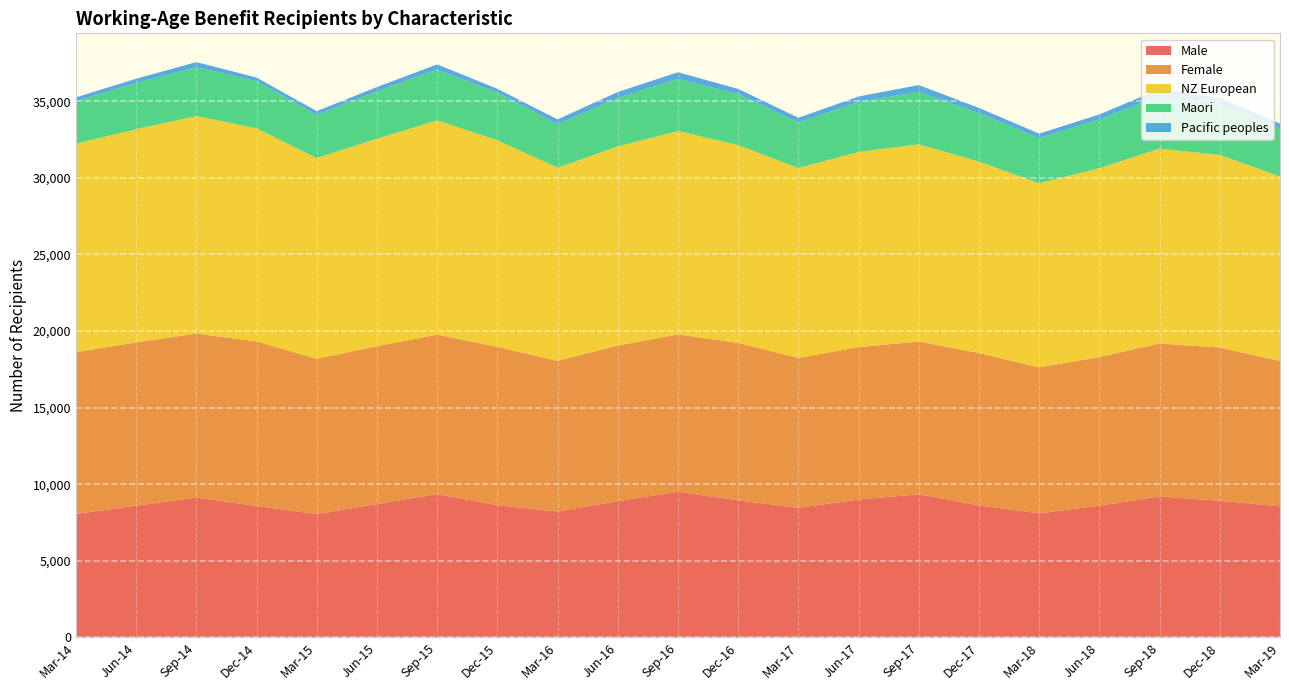

Reading right to left, transcribe all the data shown in this chart.

Male: Mar-19=8560	Dec-18=8915	Sep-18=9196	Jun-18=8602	Mar-18=8093	Dec-17=8619	Sep-17=9342	Jun-17=8999	Mar-17=8456	Dec-16=8943	Sep-16=9509	Jun-16=8887	Mar-16=8219	Dec-15=8625	Sep-15=9353	Jun-15=8701	Mar-15=8042	Dec-14=8577	Sep-14=9127	Jun-14=8596	Mar-14=8060
Female: Mar-19=9485	Dec-18=10003	Sep-18=9985	Jun-18=9697	Mar-18=9527	Dec-17=9941	Sep-17=9968	Jun-17=9949	Mar-17=9787	Dec-16=10279	Sep-16=10267	Jun-16=10162	Mar-16=9833	Dec-15=10336	Sep-15=10408	Jun-15=10312	Mar-15=10143	Dec-14=10743	Sep-14=10699	Jun-14=10659	Mar-14=10558
NZ European: Mar-19=12039	Dec-18=12569	Sep-18=12721	Jun-18=12330	Mar-18=12025	Dec-17=12492	Sep-17=12880	Jun-17=12734	Mar-17=12389	Dec-16=12911	Sep-16=13274	Jun-16=12996	Mar-16=12603	Dec-15=13494	Sep-15=13983	Jun-15=13535	Mar-15=13094	Dec-14=13909	Sep-14=14196	Jun-14=13912	Mar-14=13605
Maori: Mar-19=3118	Dec-18=3352	Sep-18=3446	Jun-18=3179	Mar-18=2938	Dec-17=3170	Sep-17=3416	Jun-17=3265	Mar-17=2972	Dec-16=3324	Sep-16=3407	Jun-16=3166	Mar-16=2835	Dec-15=3110	Sep-15=3313	Jun-15=3087	Mar-15=2831	Dec-14=3073	Sep-14=3195	Jun-14=3015	Mar-14=2774
Pacific peoples: Mar-19=335	Dec-18=368	Sep-18=440	Jun-18=326	Mar-18=294	Dec-17=336	Sep-17=444	Jun-17=358	Mar-17=313	Dec-16=344	Sep-16=429	Jun-16=386	Mar-16=319	Dec-15=242	Sep-15=343	Jun-15=287	Mar-15=239	Dec-14=240	Sep-14=332	Jun-14=281	Mar-14=250